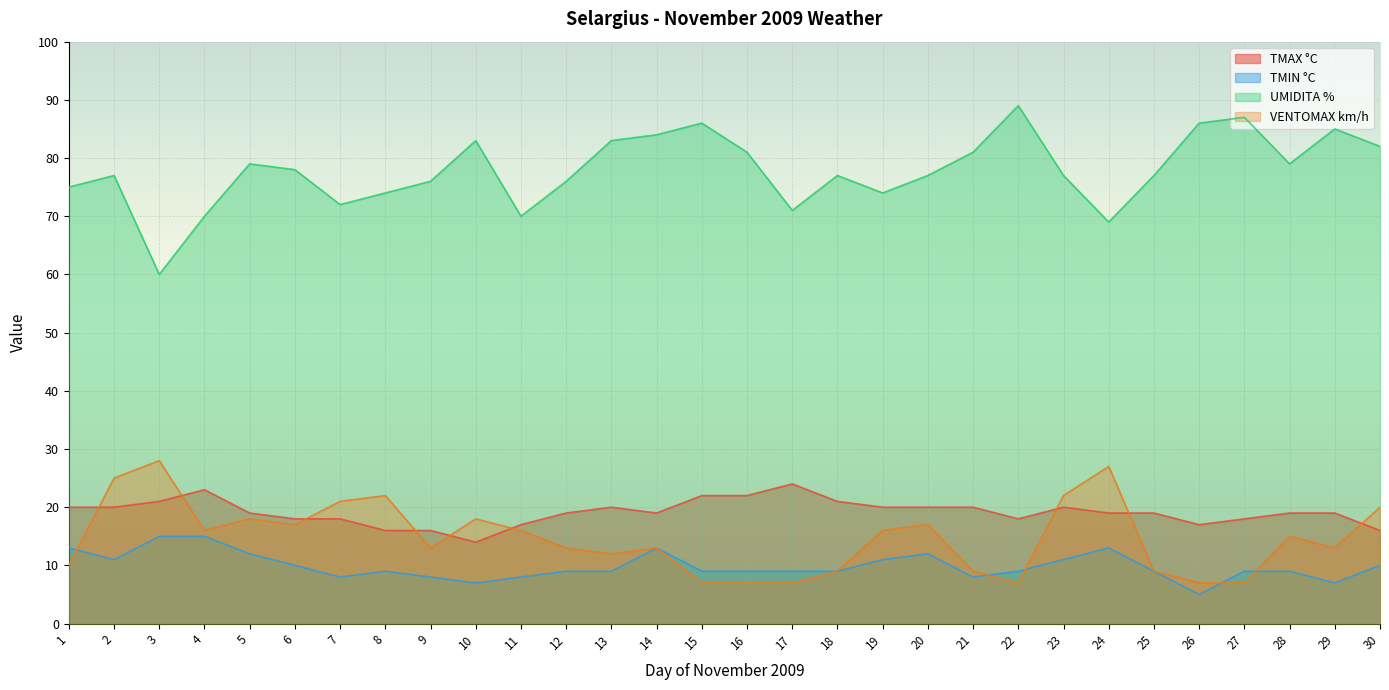

True or false: TMAX °C has more than 0 interior local peaks.

True